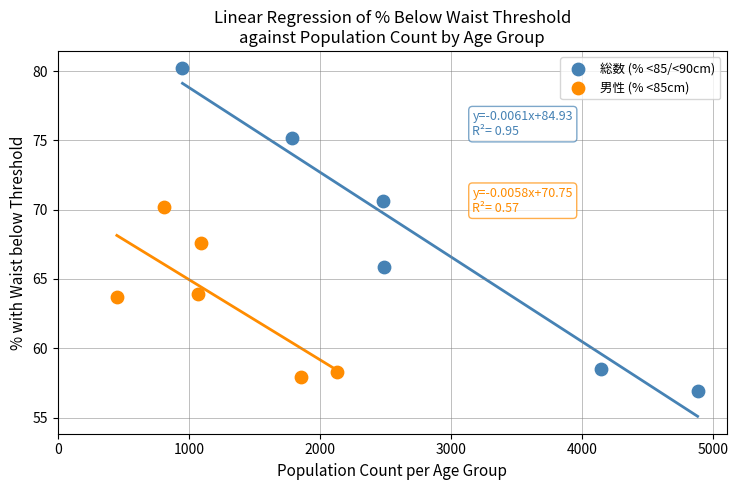

Which series reaches the maximum Y coordinate?

総数 (% <85/<90cm)